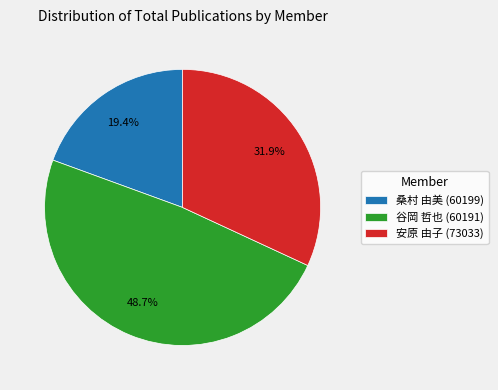

Which category has the smallest portion of the pie?

桑村 由美 (60199)